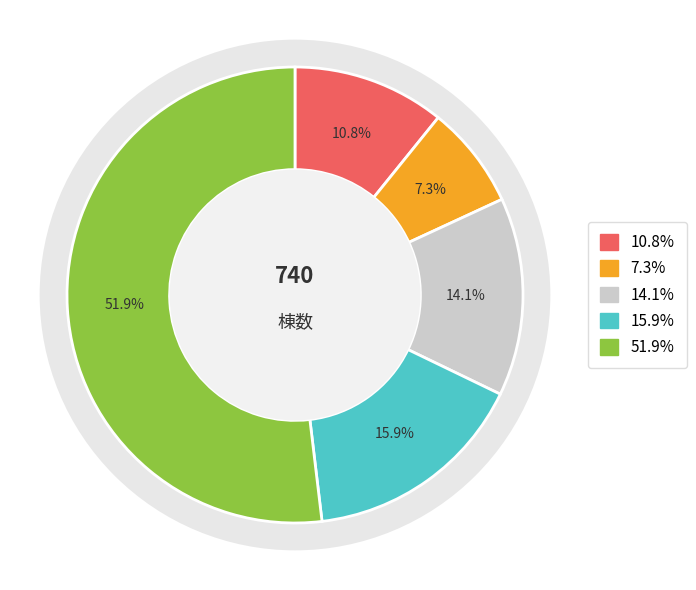

To the nearest percent, what percentage of the pie is 事務所?

16%